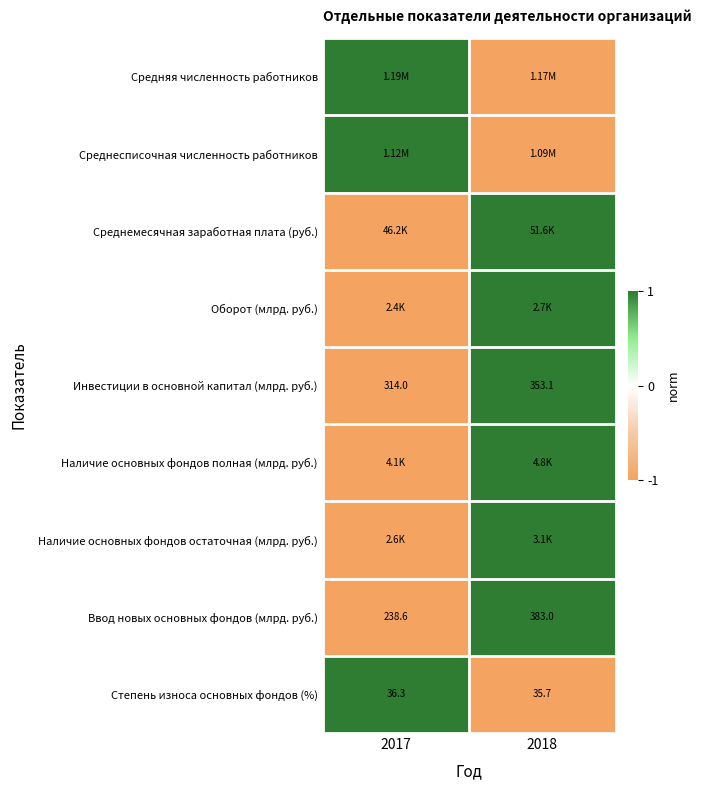

What is the difference between the maximum and minimum values in the Ввод новых основных фондов (млрд. руб.) series?

144.4